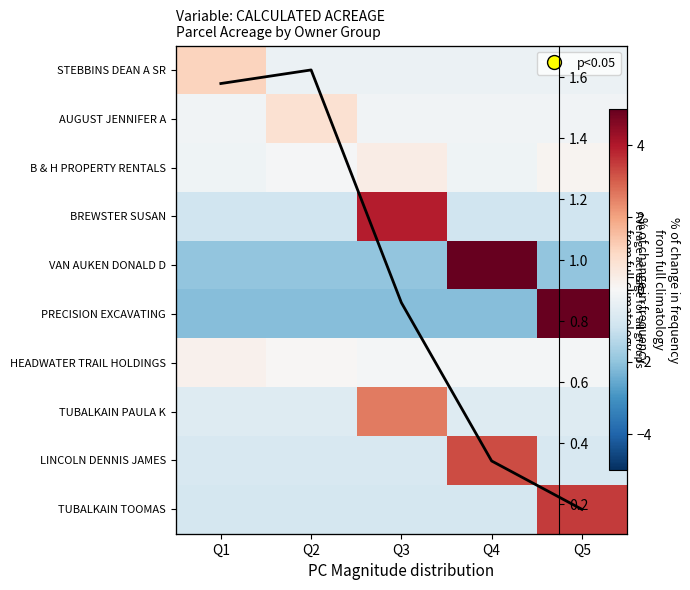

Which has a higher value, Q1 or Q4?

Q4